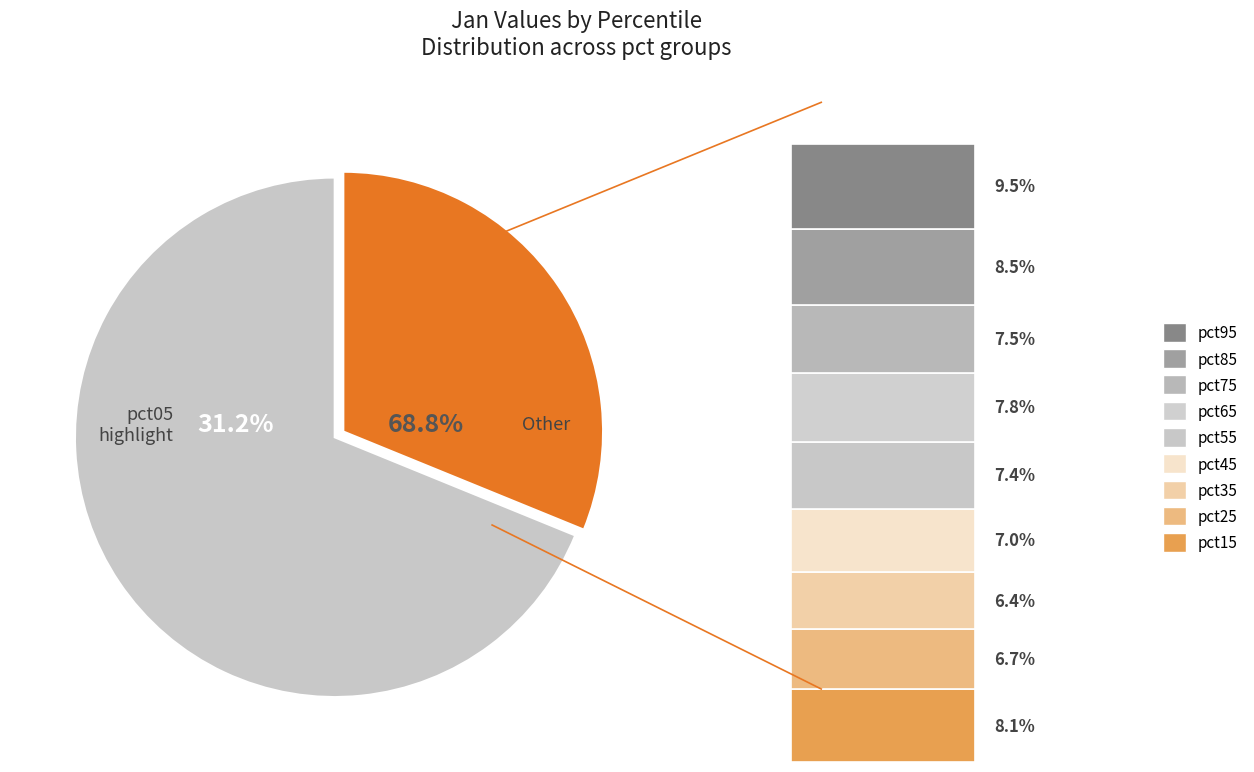

What is the smallest slice in the pie chart?

pct35